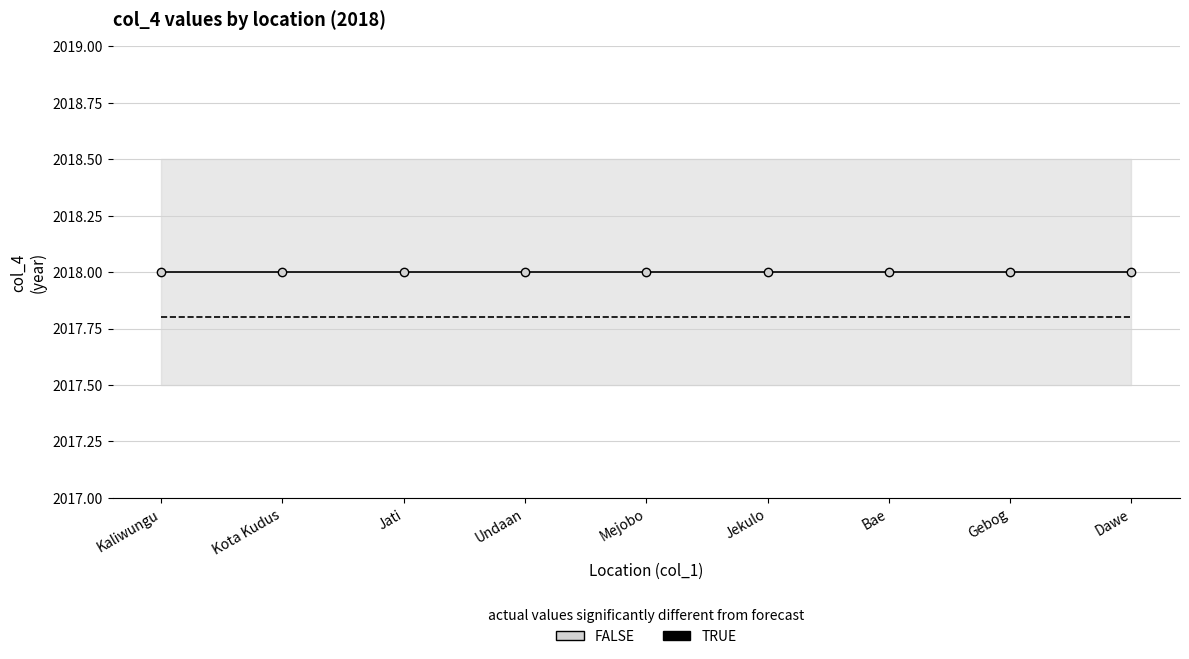

Reading right to left, what are all the values shown in this chart?

col_4 (actual): Dawe=2018.0	Gebog=2018.0	Bae=2018.0	Jekulo=2018.0	Mejobo=2018.0	Undaan=2018.0	Jati=2018.0	Kota Kudus=2018.0	Kaliwungu=2018.0
col_4 (forecast): Dawe=2017.8	Gebog=2017.8	Bae=2017.8	Jekulo=2017.8	Mejobo=2017.8	Undaan=2017.8	Jati=2017.8	Kota Kudus=2017.8	Kaliwungu=2017.8